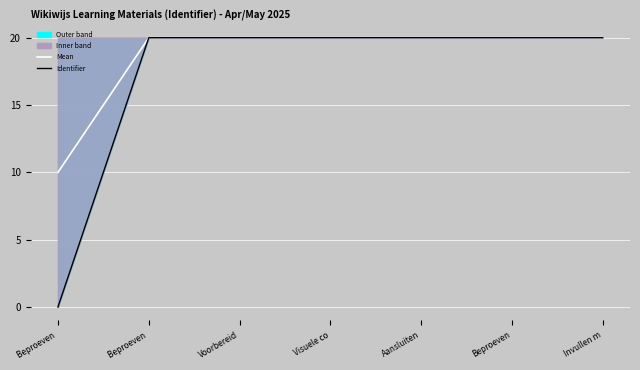

At Aansluiten, list the series in order from largest to smallest.

Mean, Identifier